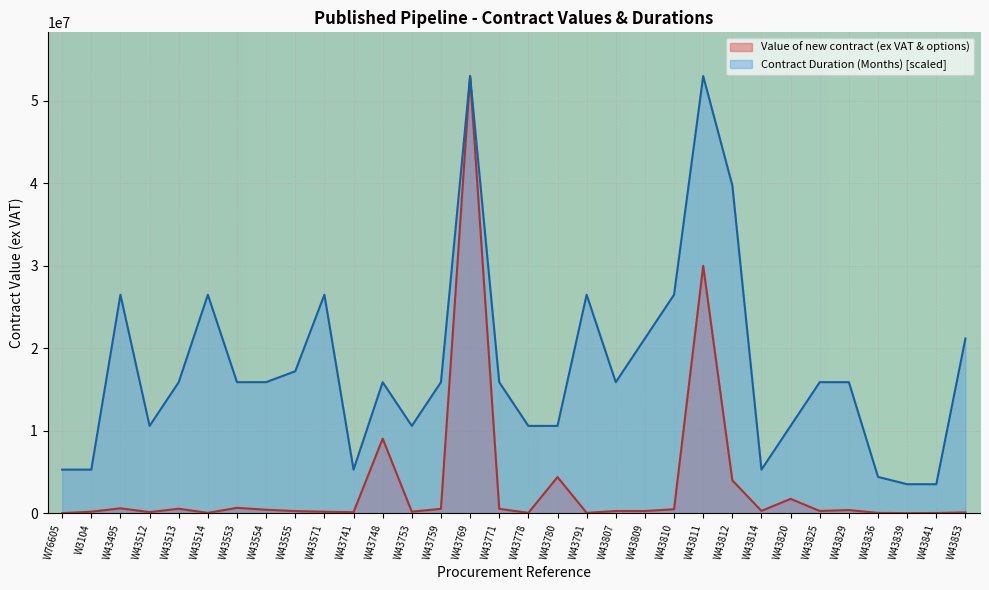

Which series has the largest total across all categories?

Contract Duration (Months) [scaled]